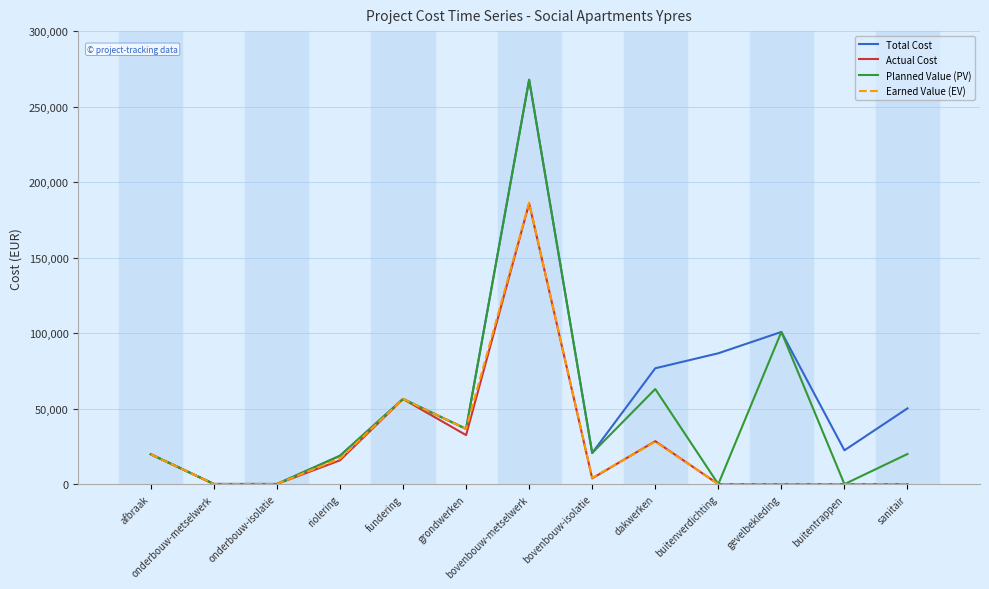

What is the average value of the Planned Value (PV) series?

46461.1